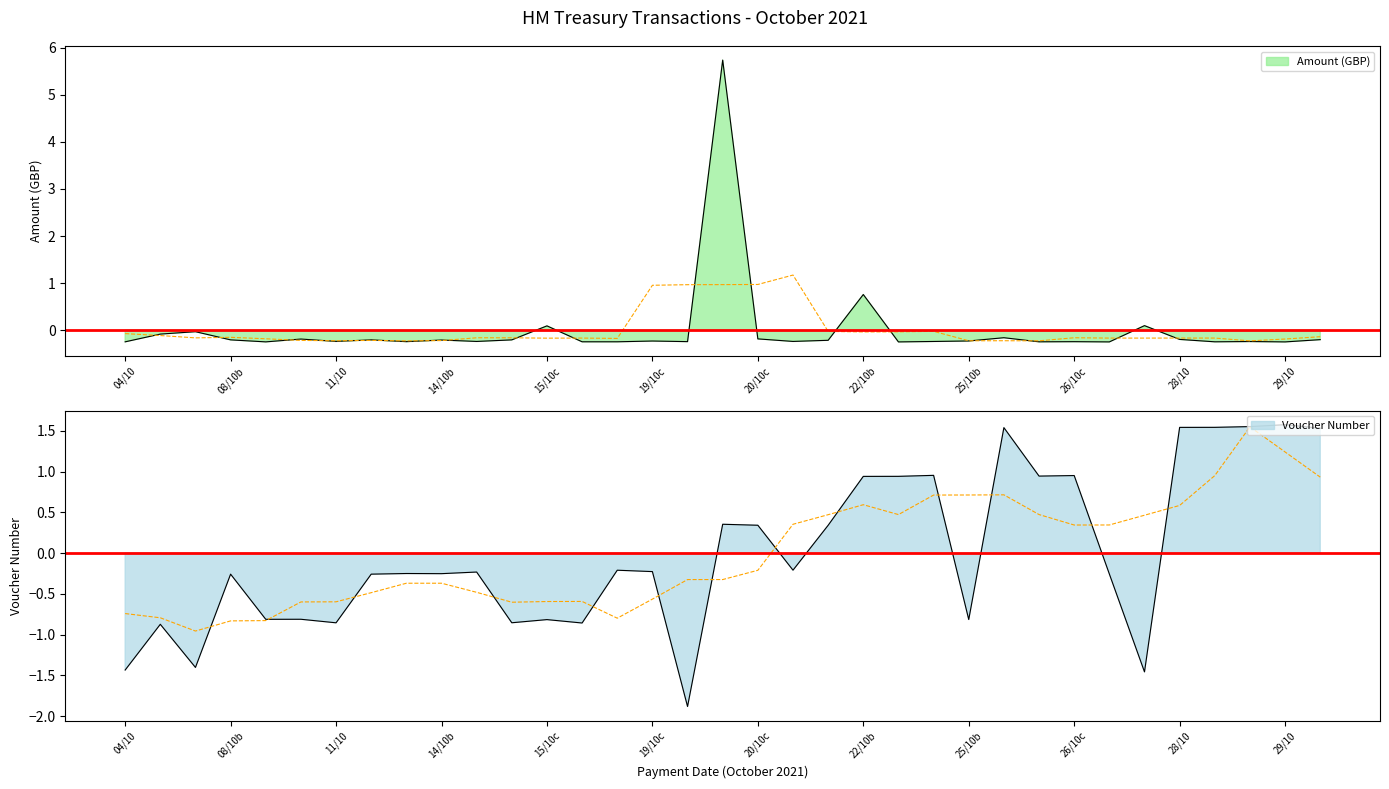

What position from the left is 04/10?

1